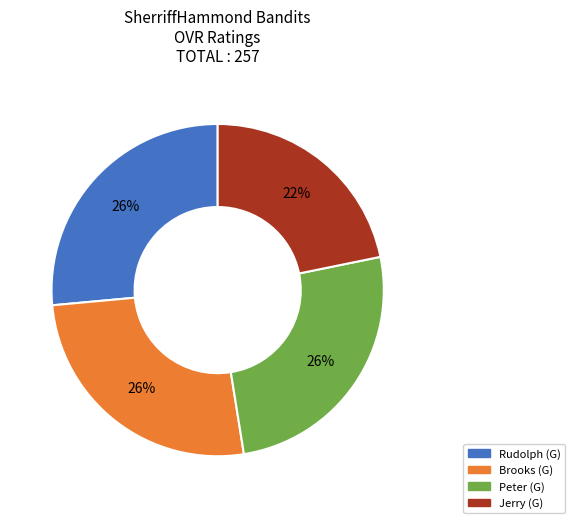

Which slice is the smallest?

Jerry